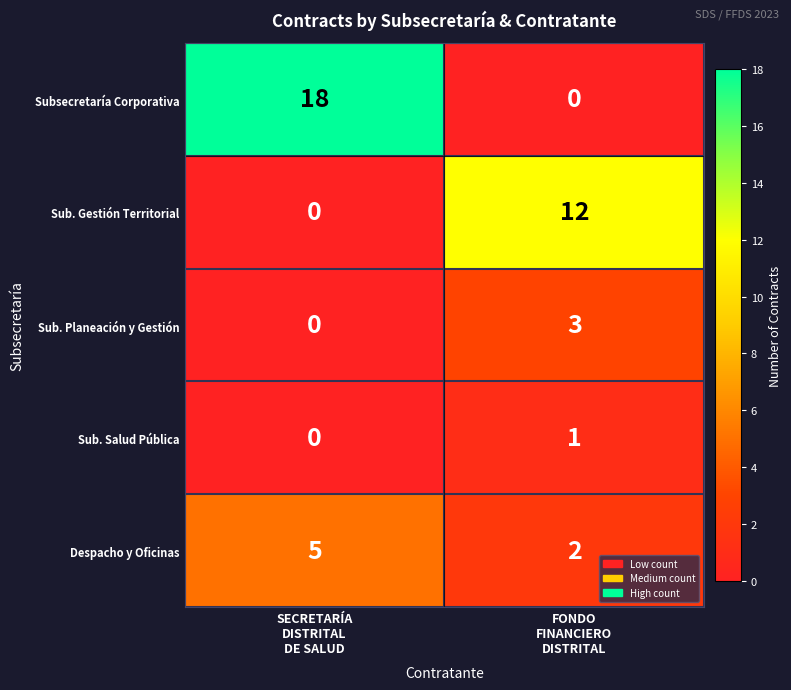

What is the average value of the Despacho y Oficinas series?

4